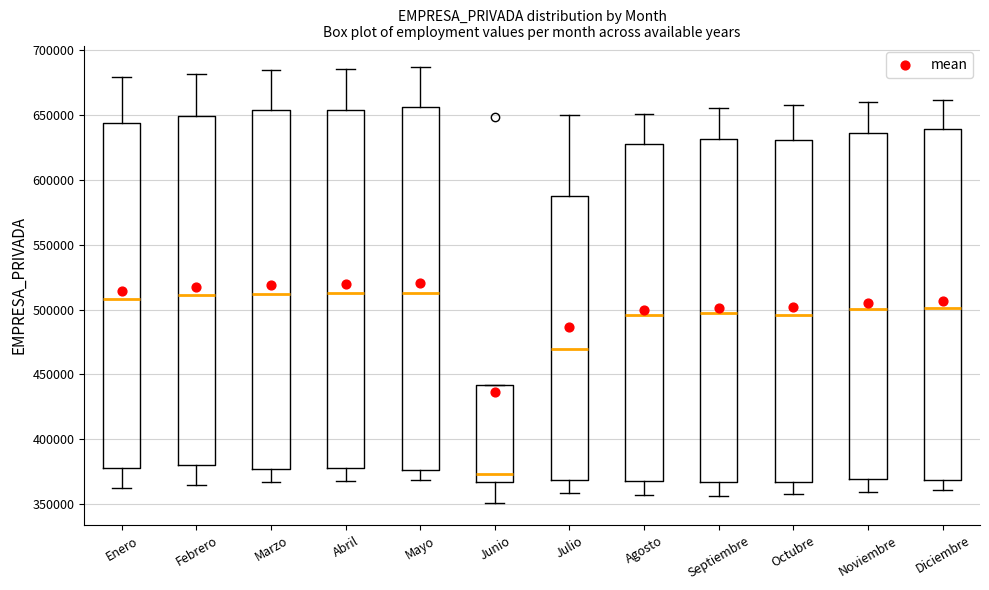

Where does the upper whisker of the box for Octubre end on the y-axis? The values are not printed on the chart, so give them approximately, as read against the axis.

660000